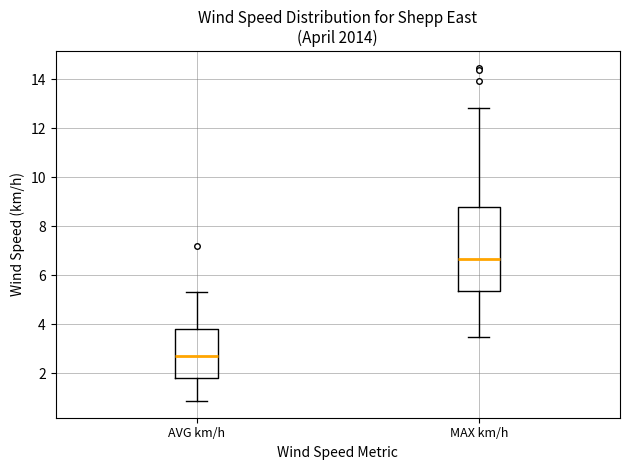

Where does the median line of the box for MAX km/h sit on the y-axis? The values are not printed on the chart, so give them approximately, as read against the axis.

6.6